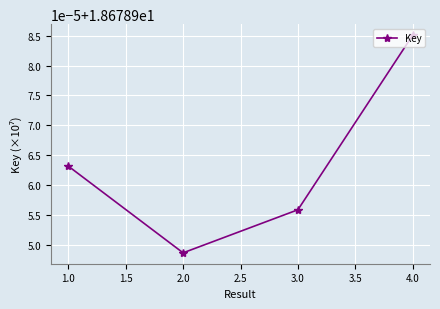

True or false: there are more than 0 points higher than both neighbors.

False